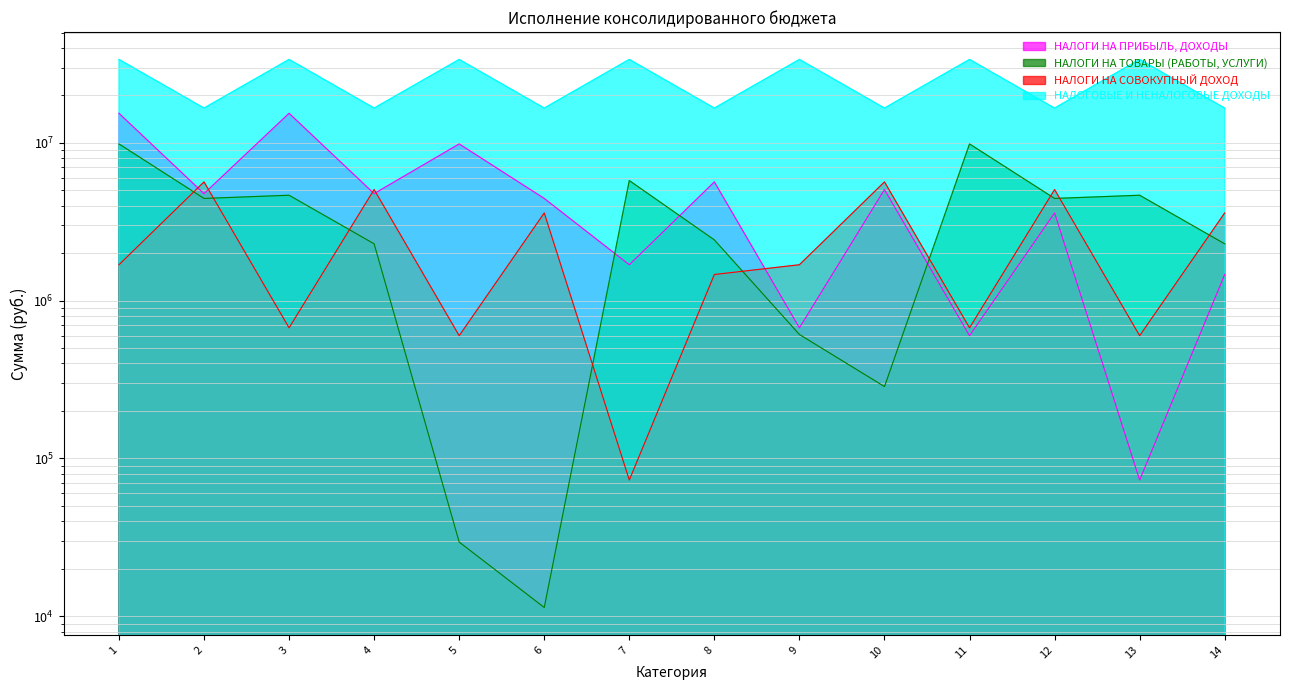

Which series changed the most between 1 and 4?

НАЛОГОВЫЕ И НЕНАЛОГОВЫЕ ДОХОДЫ